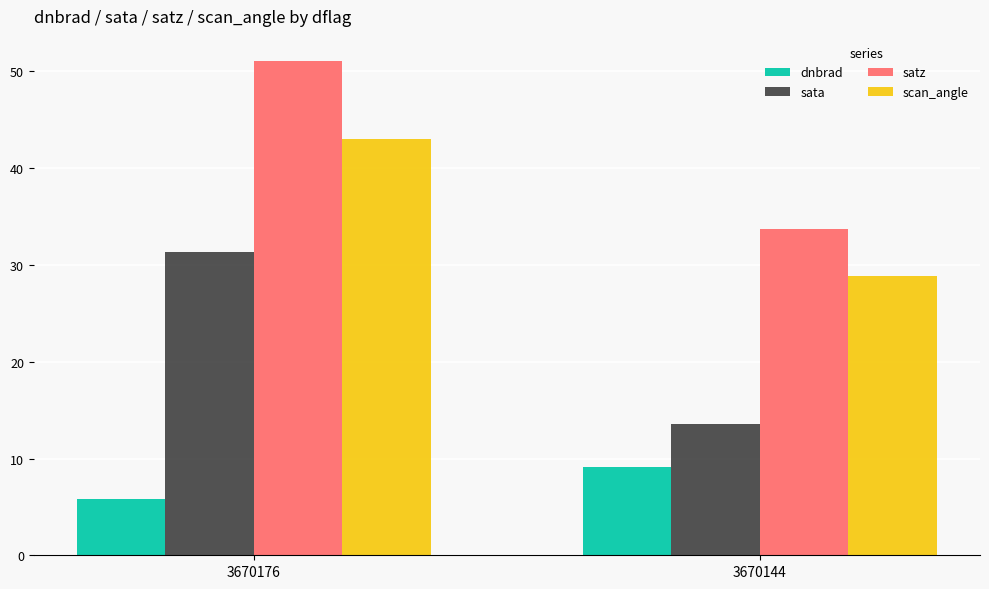

What is the value of the scan_angle bar at the 2nd from the left?

28.9